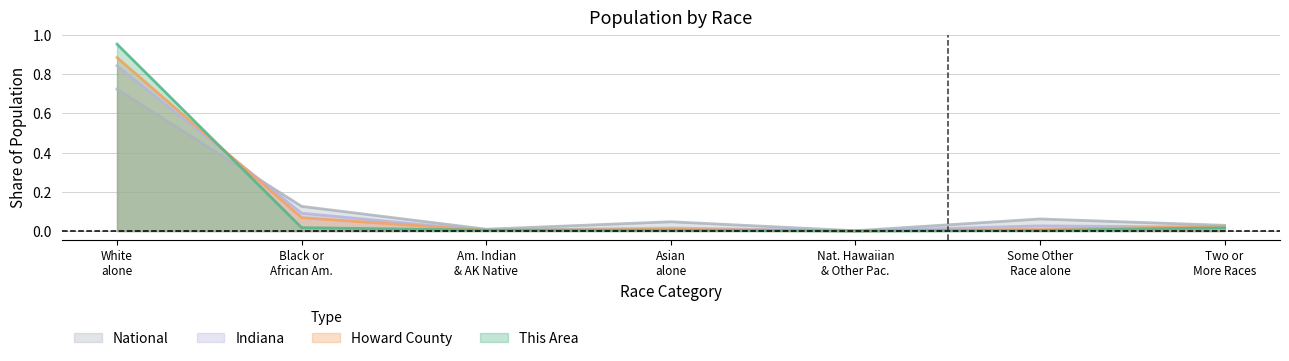

Which series has the widest spread of values?

This Area